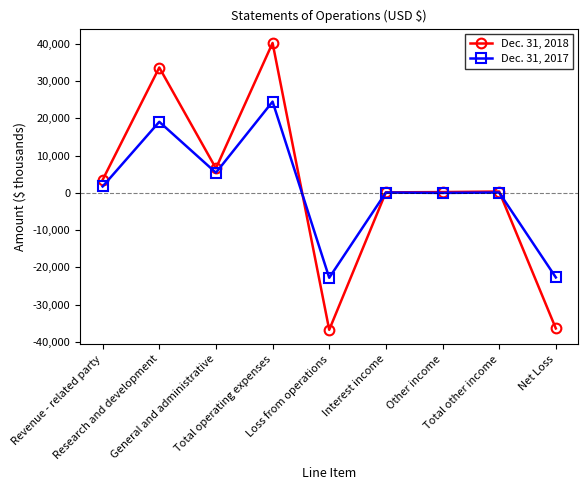

Does the chart have visible grid lines?

No